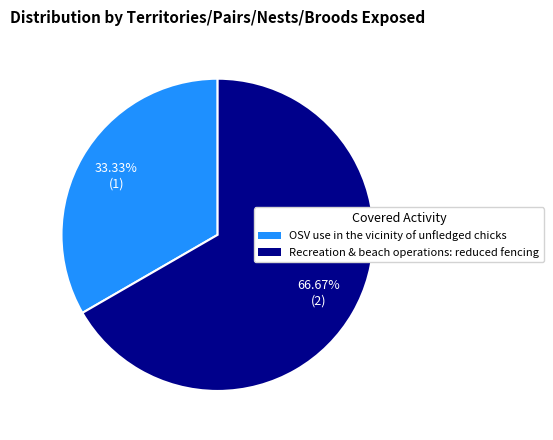

Is it true that Recreation & beach operations: reduced fencing is 72% of the pie?

False